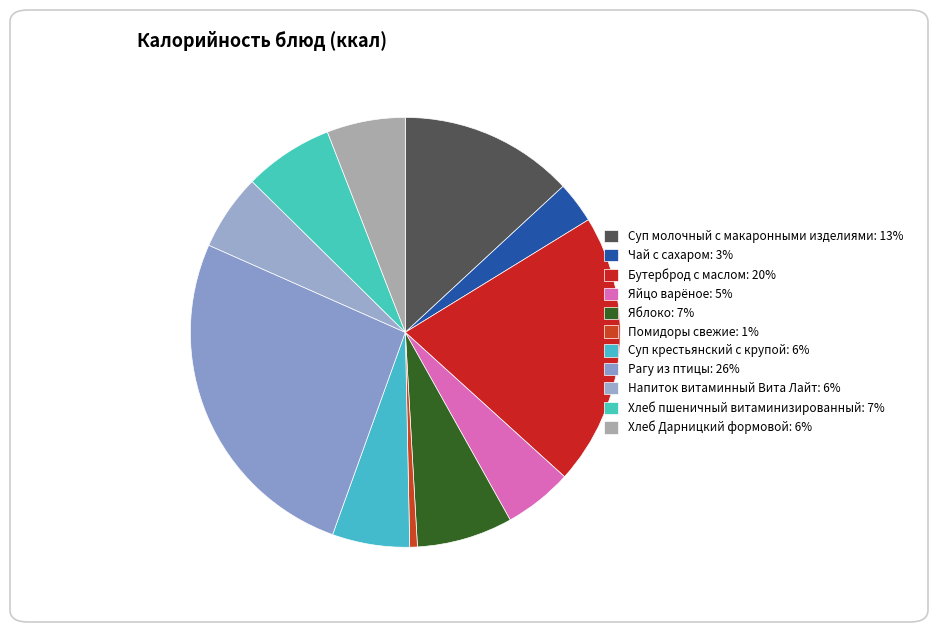

How many segments does this pie chart have?

11